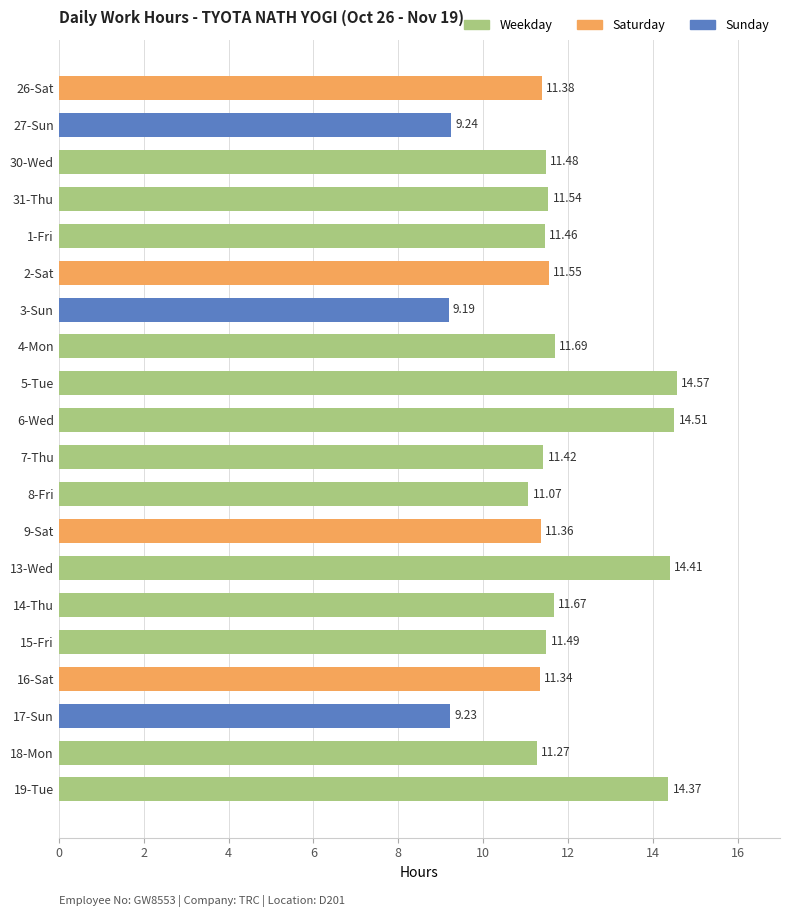

Which has a higher value, 5-Tue or 16-Sat?

5-Tue